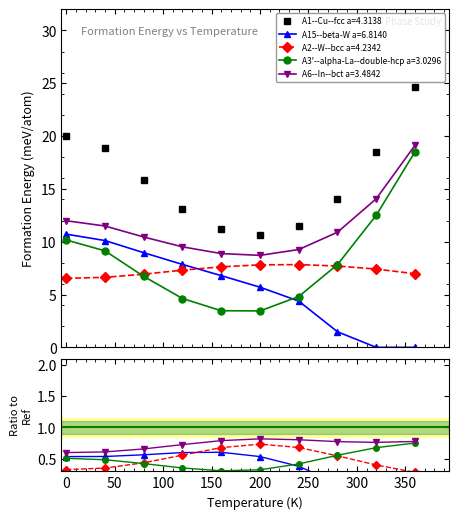

Which has a higher value, 5 or 35?

35